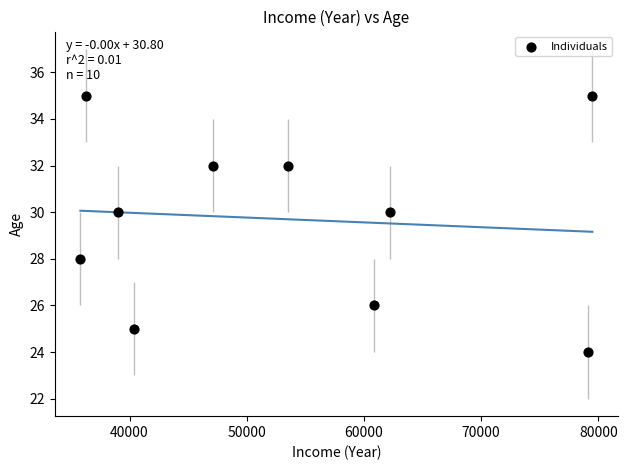

What is the average Y value?

30